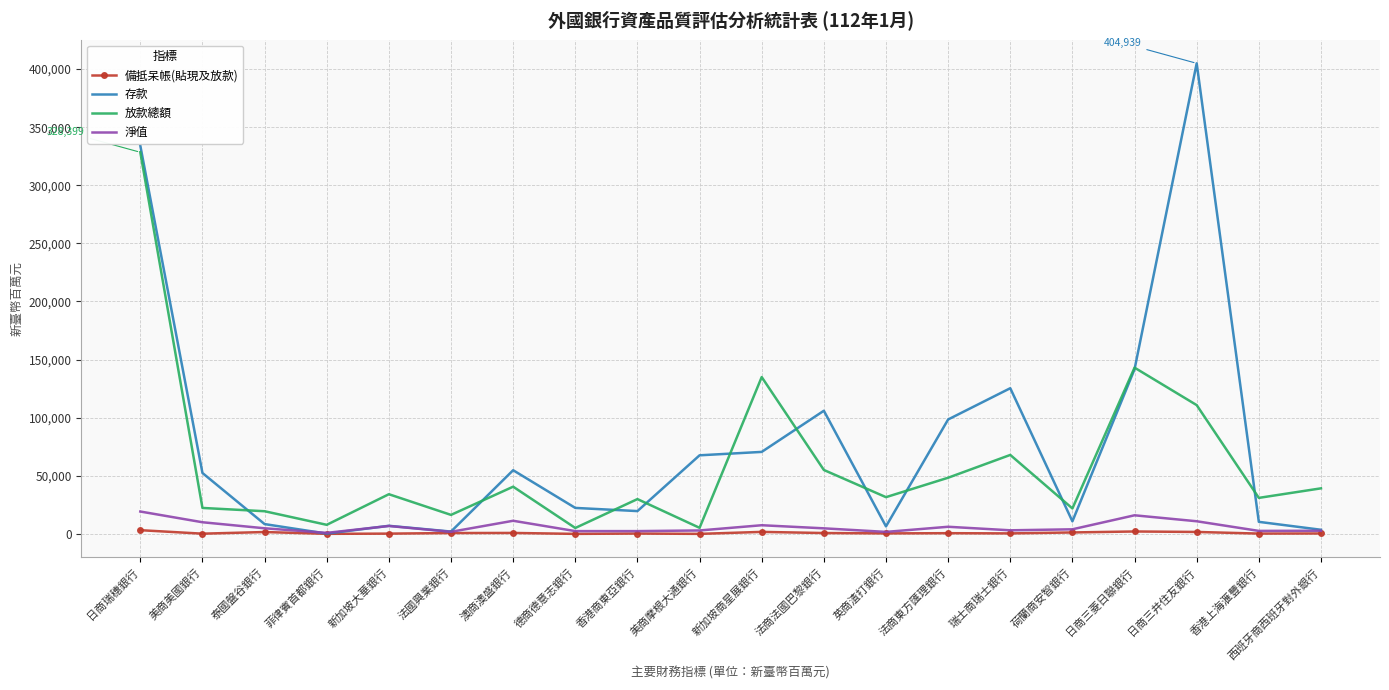

At how many categories does at least one series exceed 137279?

3